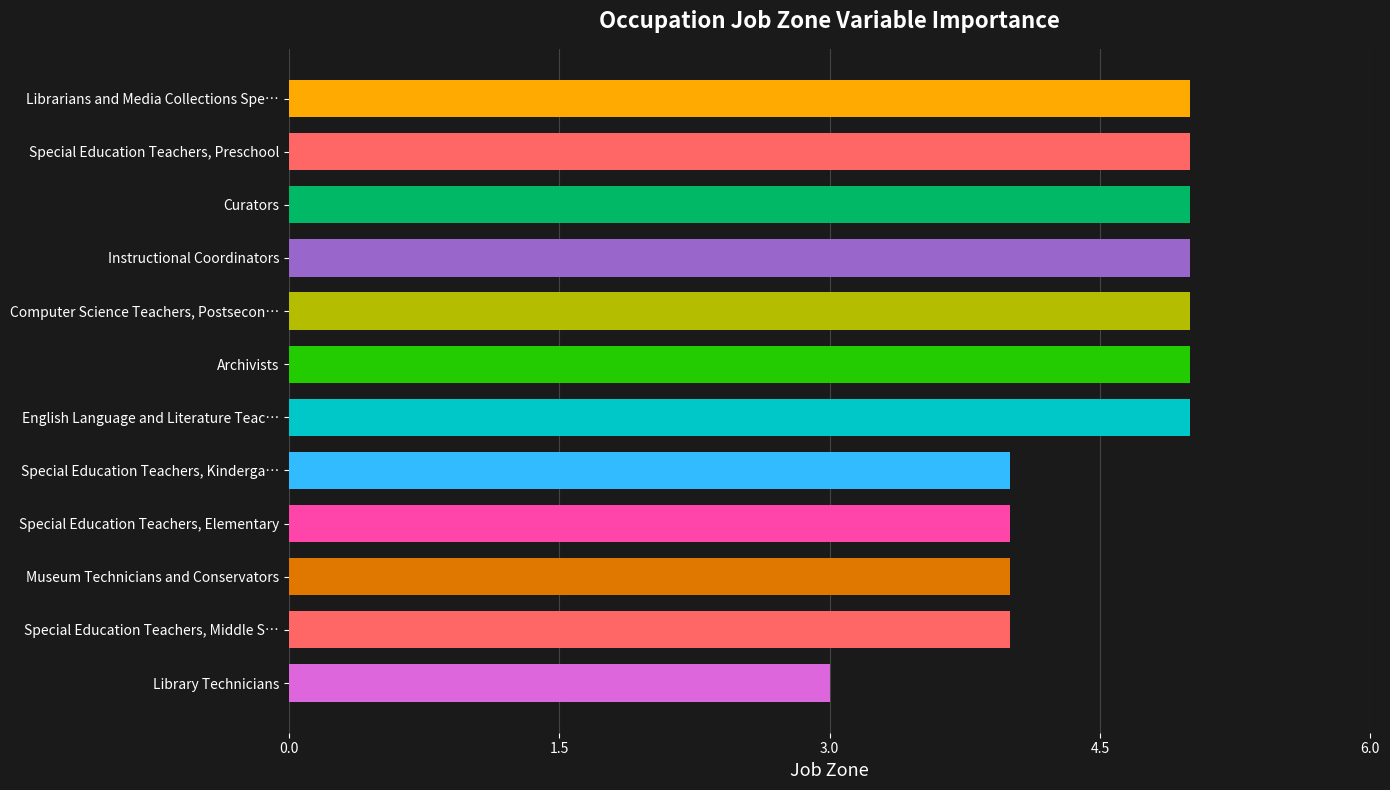

Are the bars horizontal?

Yes